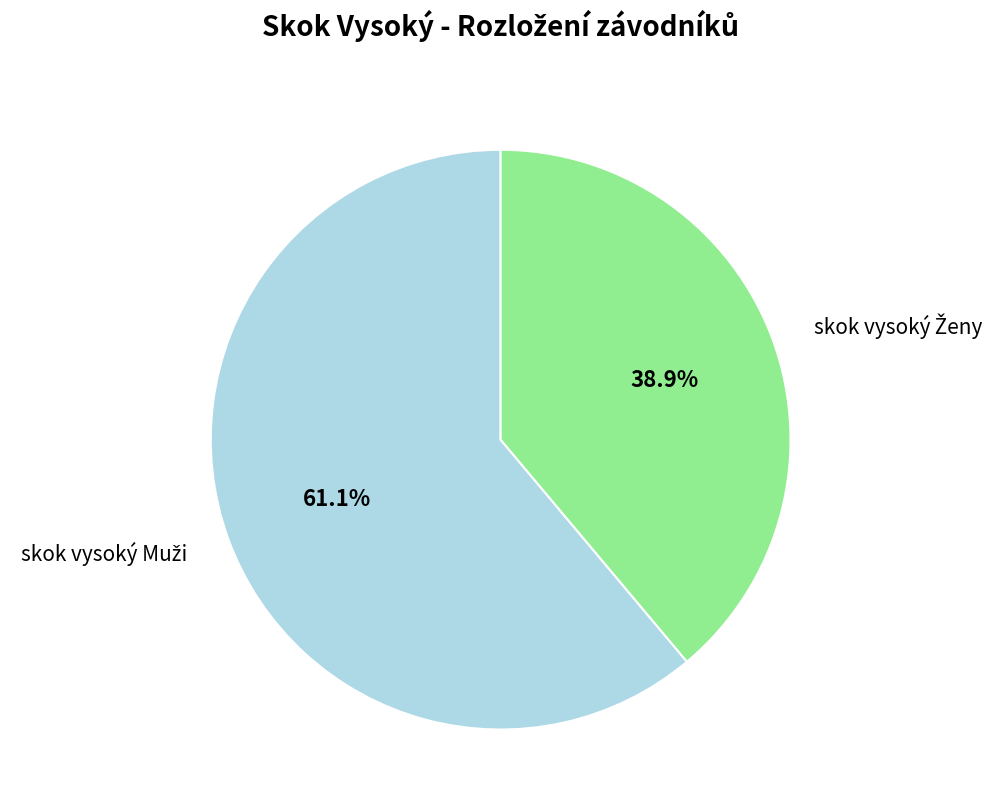

Is there a majority slice in this chart?

Yes